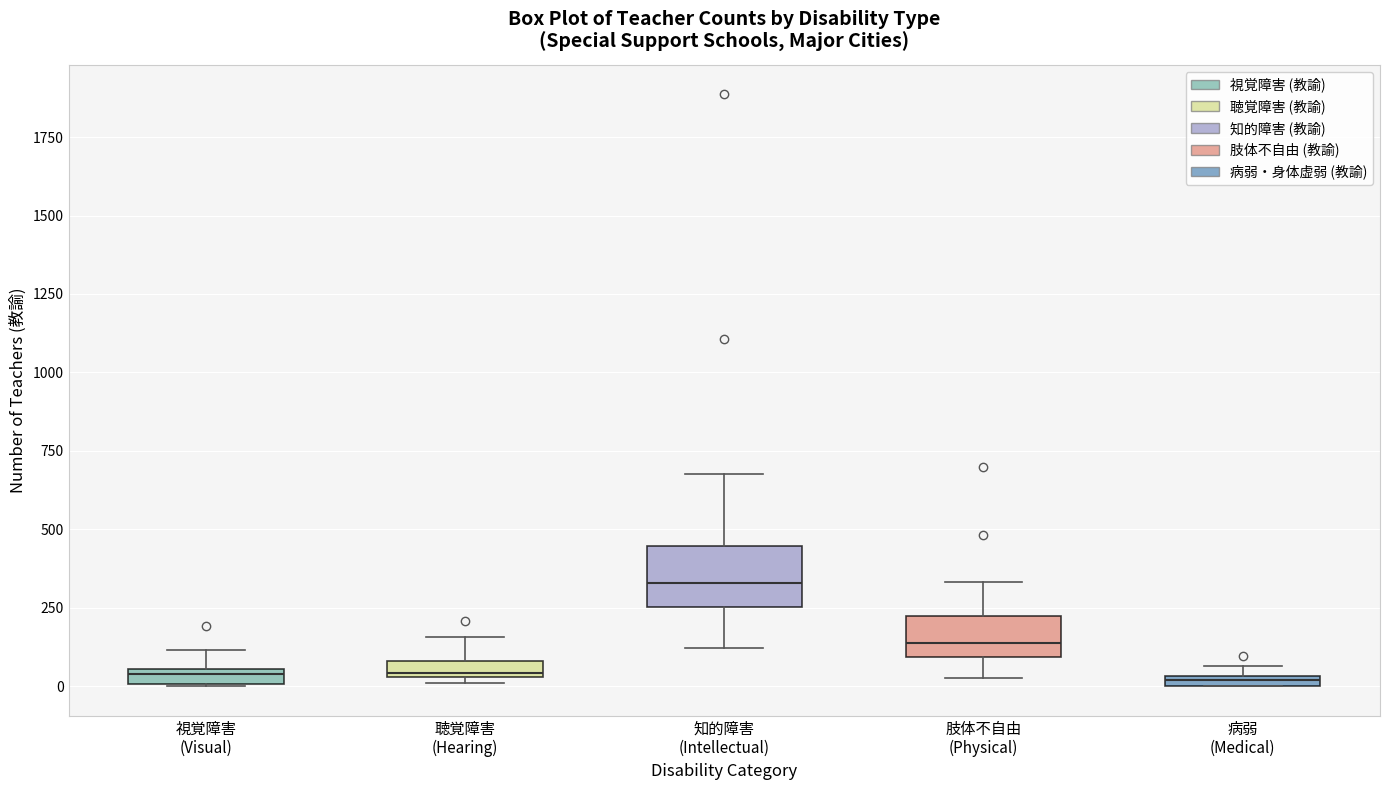

Where does the upper whisker of the box for 知的障害 (Intellectual) end on the y-axis? The values are not printed on the chart, so give them approximately, as read against the axis.

700